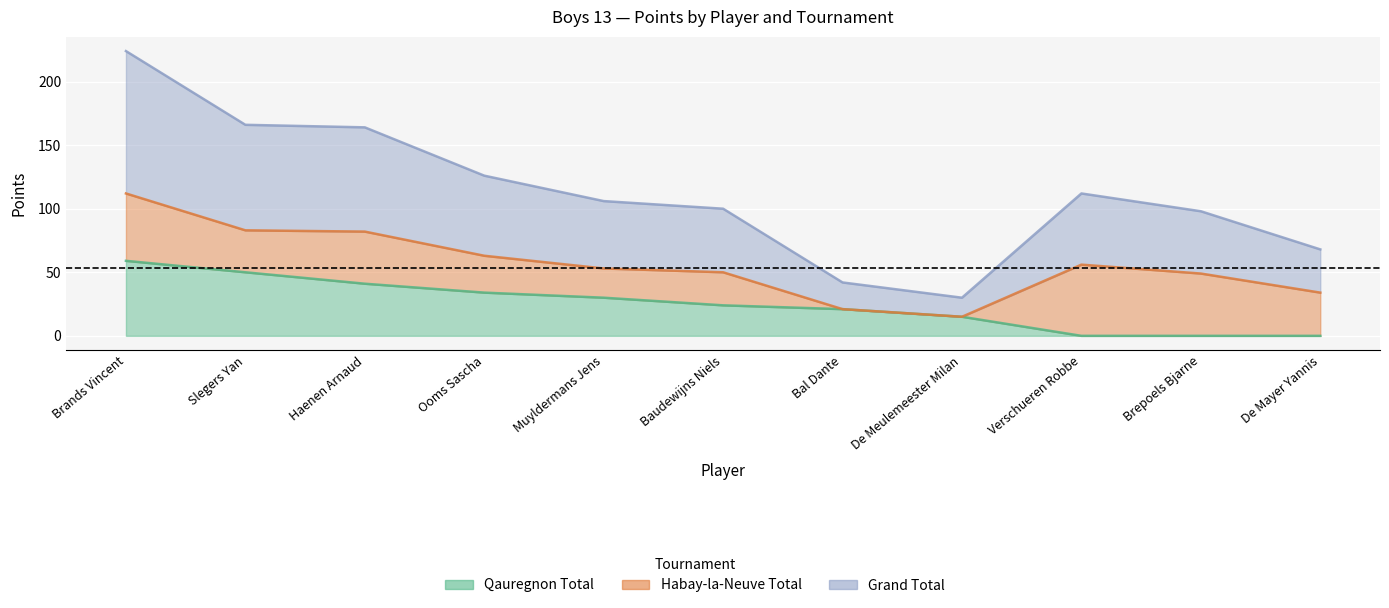

Which series has the widest spread of values?

Grand Total